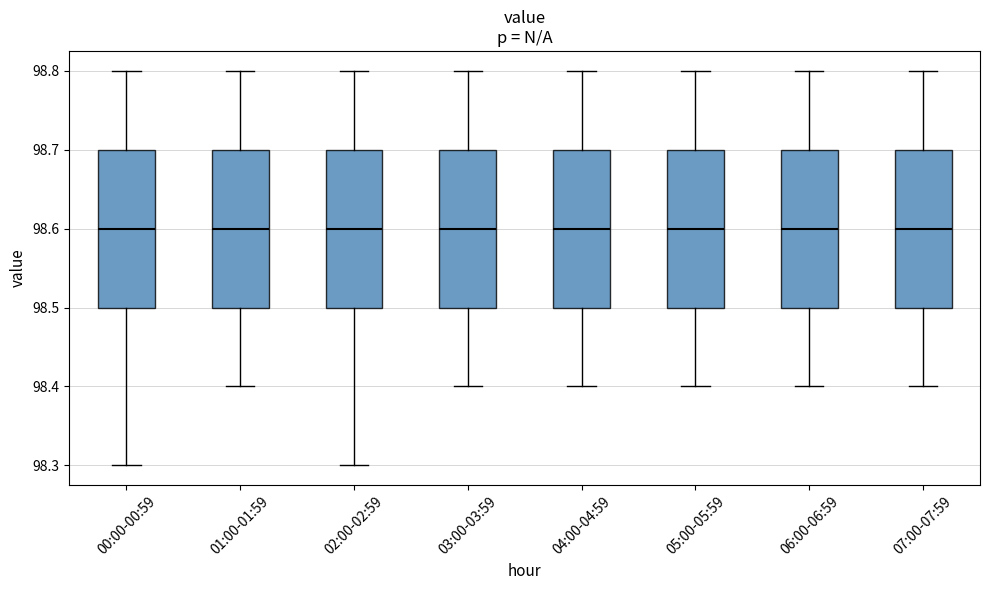

Reading left to right, read every box against the y-axis: the position of its median line, the range the box covers, and the ends of its whiskers. The values are not printed on the chart, so give them approximately, as read against the axis.

00:00-00:59: median 98.6, box 98.5 to 98.7, whiskers 98.3 to 98.8
01:00-01:59: median 98.6, box 98.5 to 98.7, whiskers 98.4 to 98.8
02:00-02:59: median 98.6, box 98.5 to 98.7, whiskers 98.3 to 98.8
03:00-03:59: median 98.6, box 98.5 to 98.7, whiskers 98.4 to 98.8
04:00-04:59: median 98.6, box 98.5 to 98.7, whiskers 98.4 to 98.8
05:00-05:59: median 98.6, box 98.5 to 98.7, whiskers 98.4 to 98.8
06:00-06:59: median 98.6, box 98.5 to 98.7, whiskers 98.4 to 98.8
07:00-07:59: median 98.6, box 98.5 to 98.7, whiskers 98.4 to 98.8